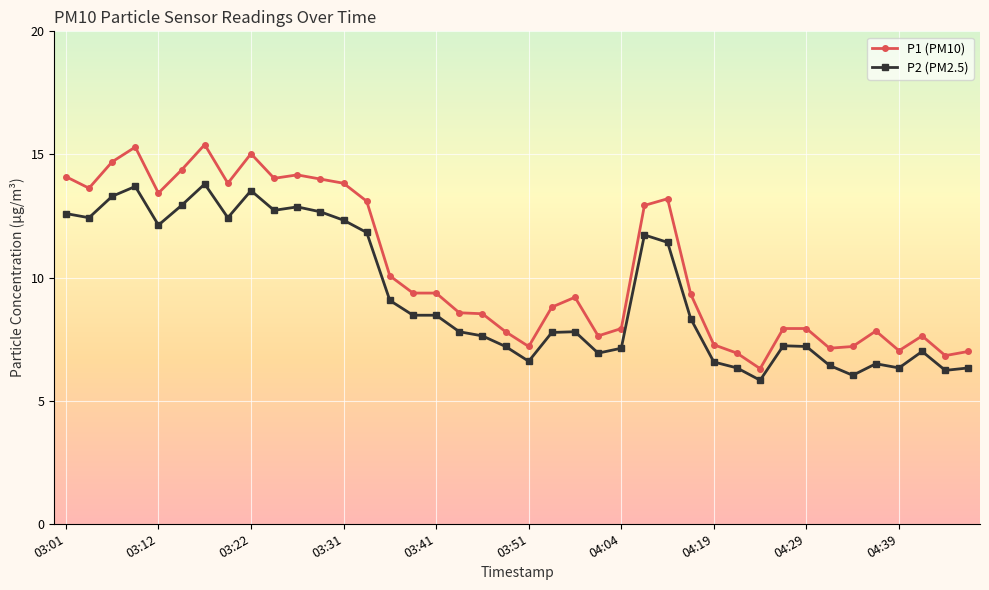

True or false: P2 (PM2.5) has more than 2 interior local peaks.

True